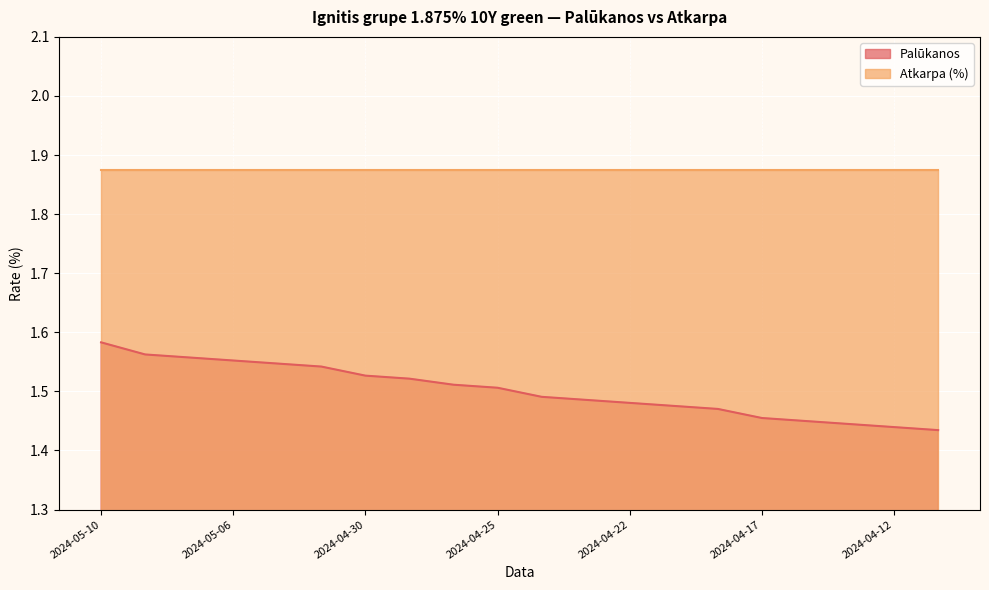

How many lines are shown in the chart?

2